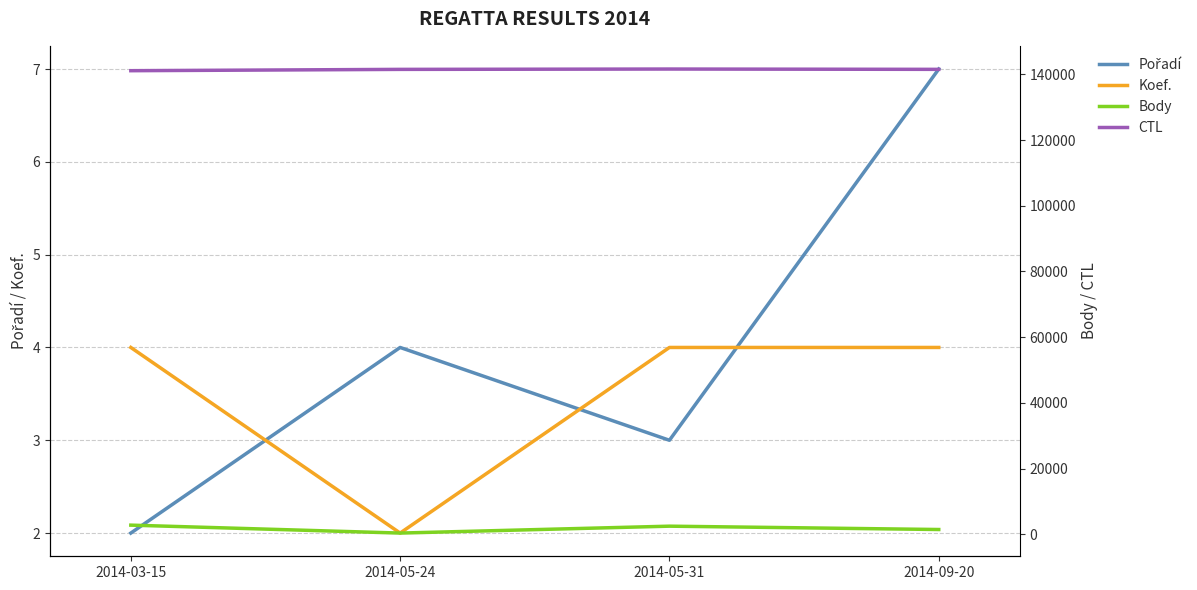

What is the difference between the maximum and minimum values in the Pořadí series?

5